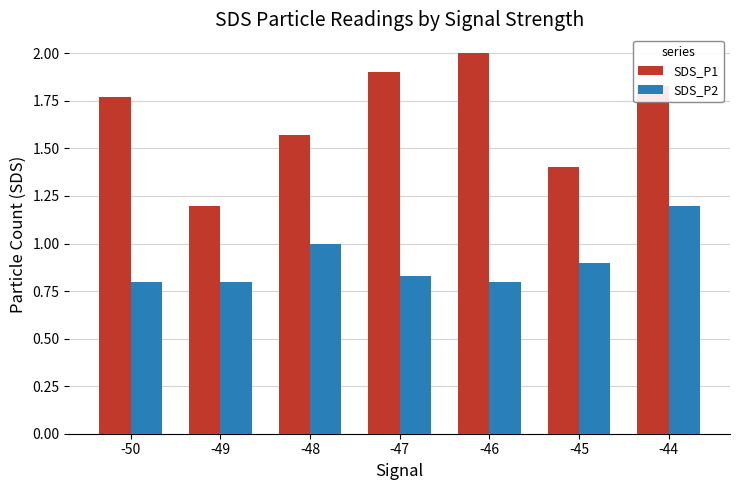

True or false: SDS_P2 has a value of 0.2 at -47.

False